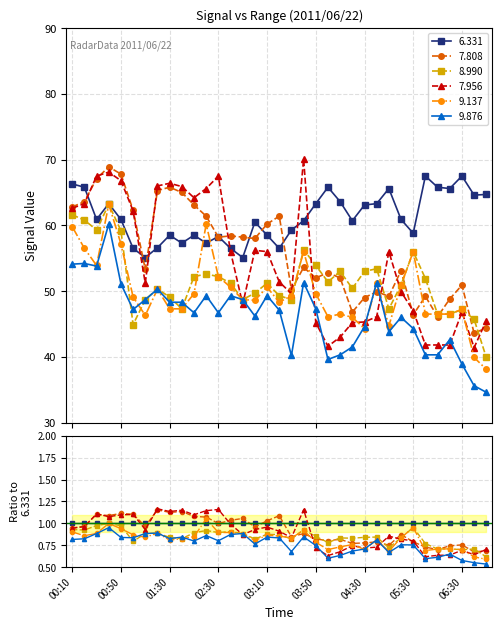

How many lines are shown in the chart?

6